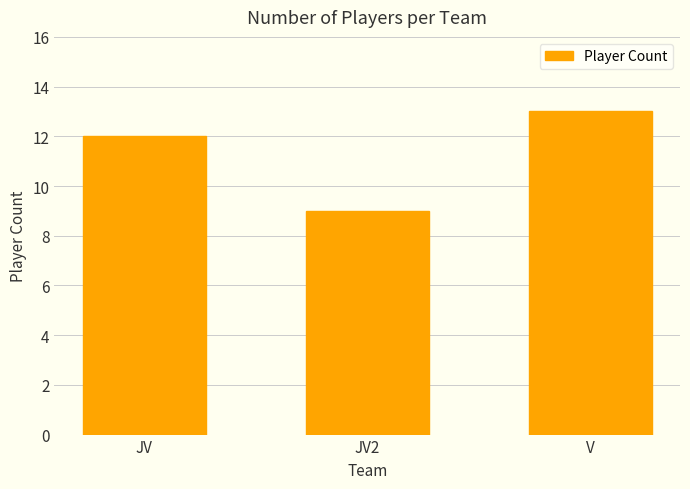

Read the value at V.

13